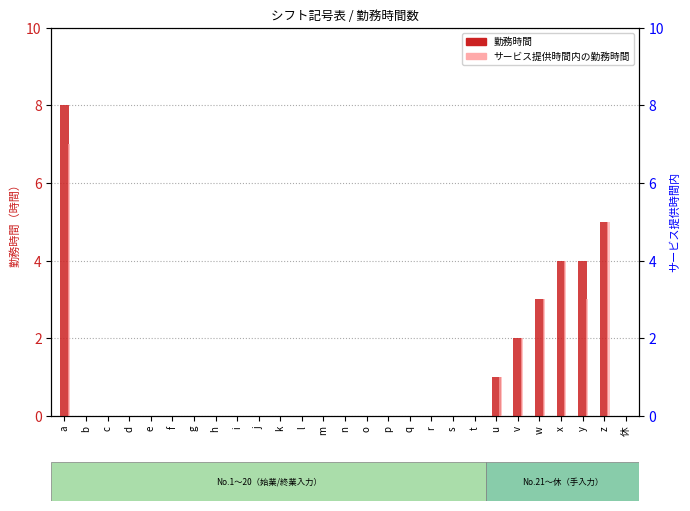

Reading left to right, list all the values displayed in this chart.

勤務時間: 8	0	0	0	0	0	0	0	0	0	0	0	0	0	0	0	0	0	0	0	1	2	3	4	4	5	0
サービス提供時間内の勤務時間: 7	0	0	0	0	0	0	0	0	0	0	0	0	0	0	0	0	0	0	0	1	2	3	4	3	5	0